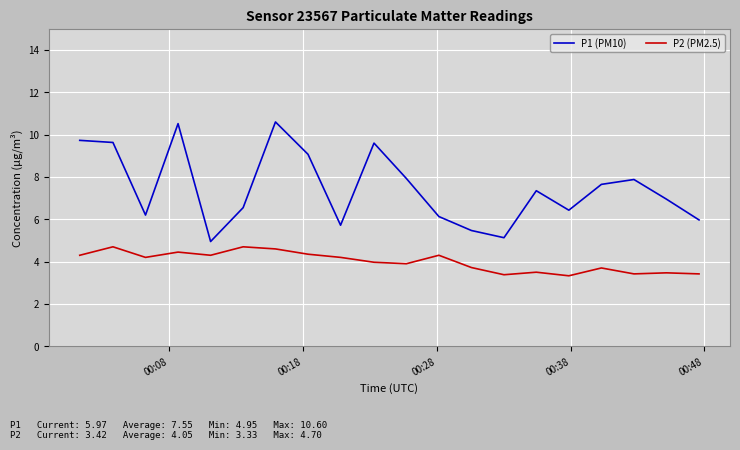

Which series has the largest total across all categories?

P1 (PM10)